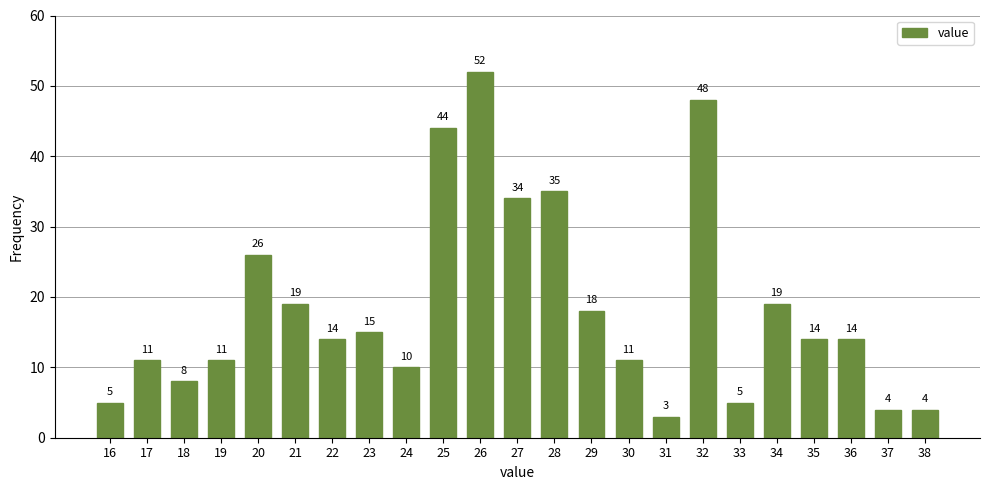

Reading left to right, list all the values displayed in this chart.

5	11	8	11	26	19	14	15	10	44	52	34	35	18	11	3	48	5	19	14	14	4	4